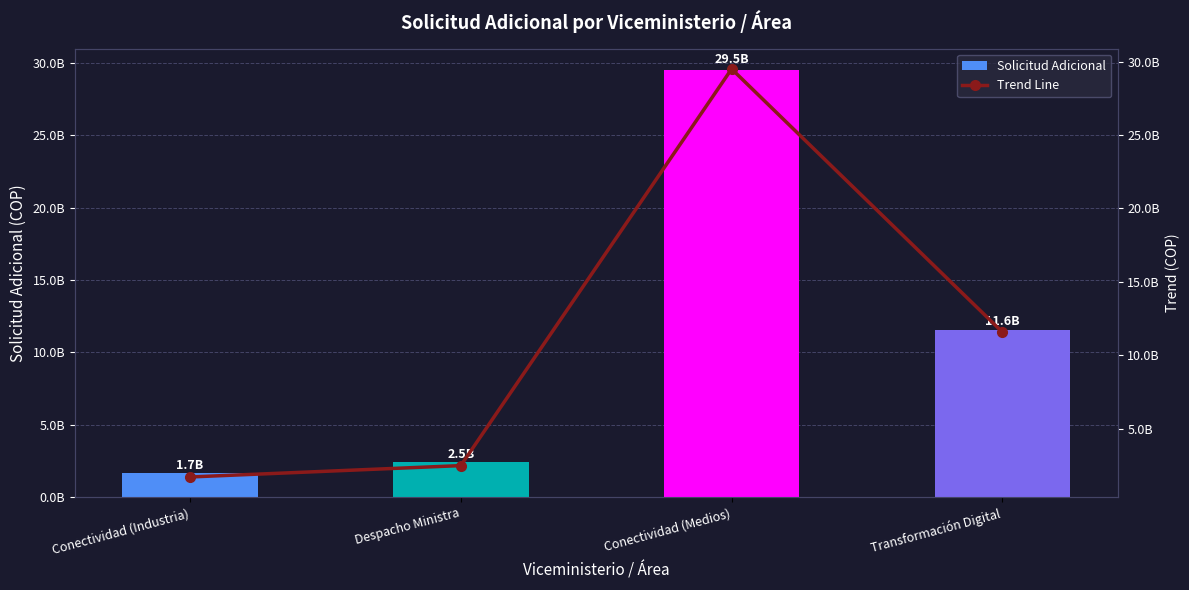

Which series has the largest total across all categories?

Solicitud Adicional